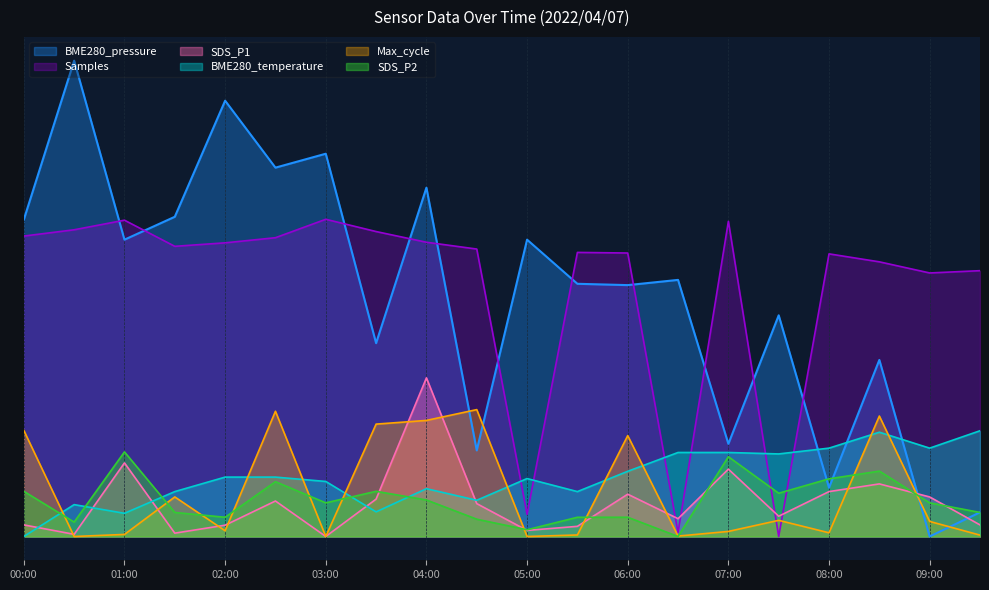

What is the difference between the second highest and minimum values in the BME280_pressure series?

41.2